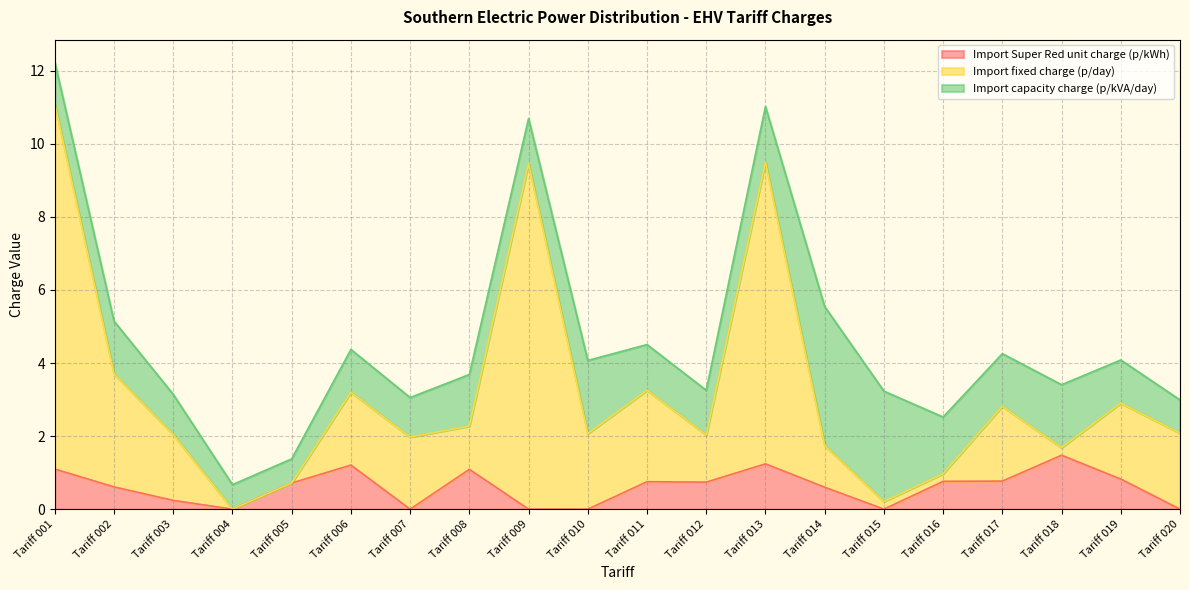

What is the total value across all series at Tariff 006?

4.4